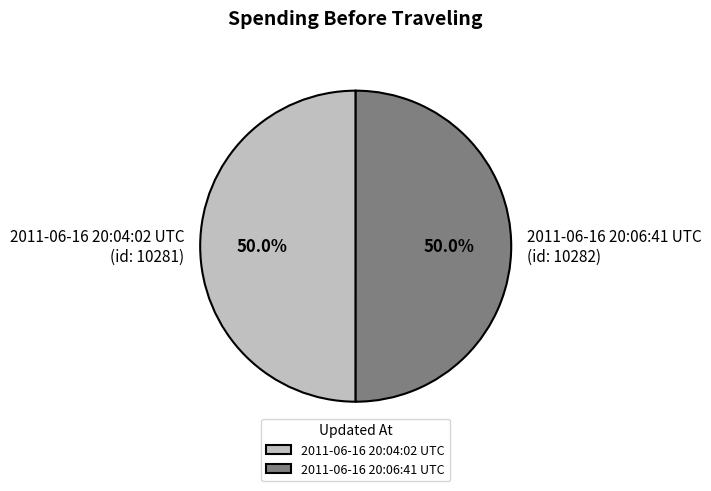

True or false: 2011-06-16 20:06:41 UTC accounts for 50% of the total.

True